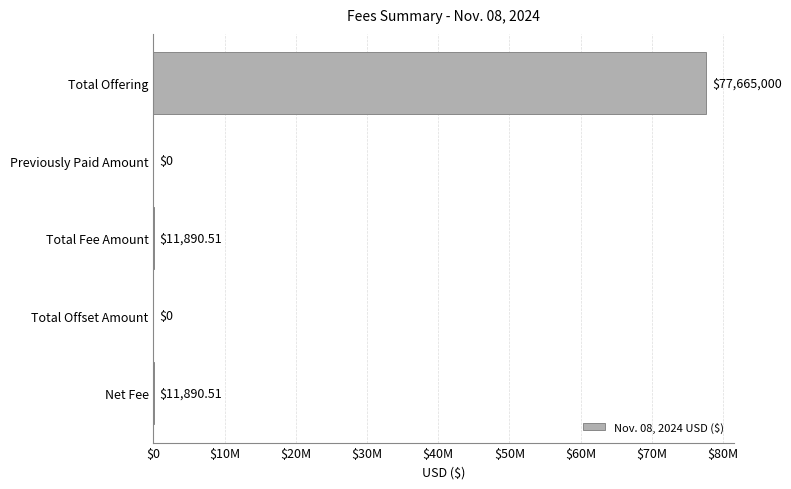

How many bars are there in total?

5